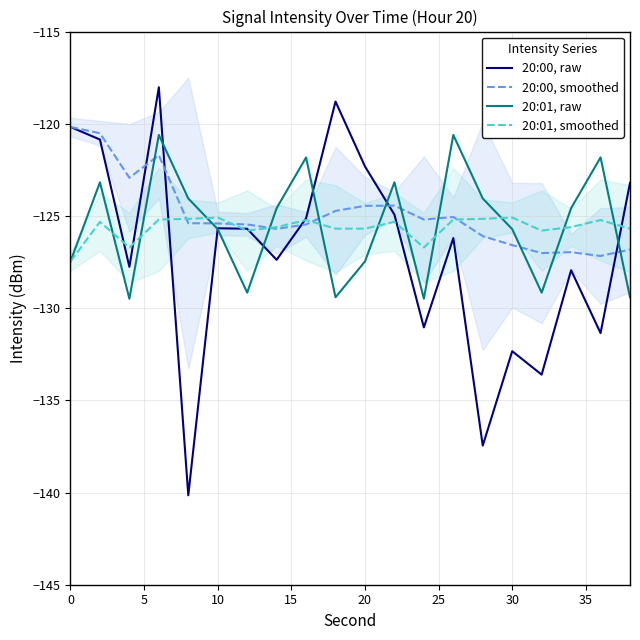

Which series has the largest range (max minus min)?

20:00, raw